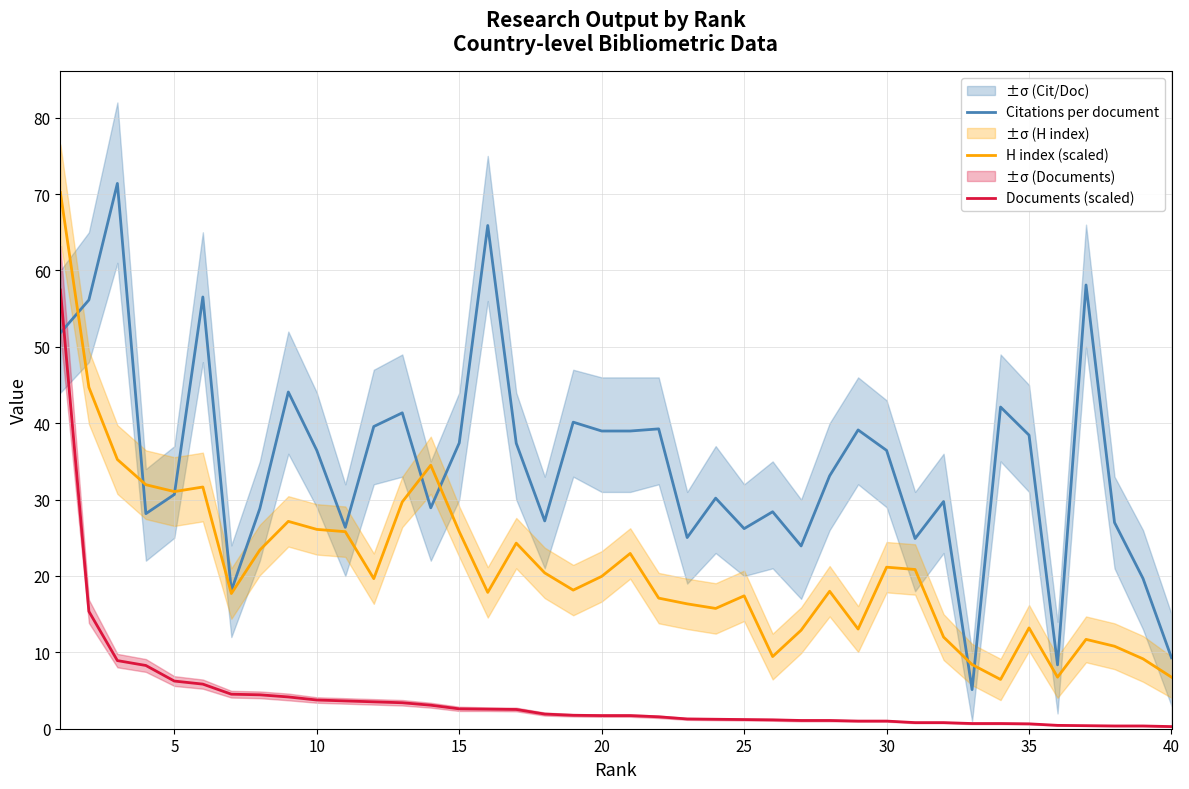

Reading left to right, transcribe all the data shown in this chart.

Citations per document: 51.8	56.1	71.4	28.2	30.7	56.5	18.1	28.8	44.1	36.4	26.4	39.6	41.4	28.9	37.4	65.9	37.4	27.2	40.1	39.0	39.0	39.3	25.0	30.2	26.2	28.4	23.9	33.1	39.1	36.4	24.9	29.8	5.1	42.1	38.4	8.4	58.1	27.0	19.7	9.3
H index (scaled): 70.2	44.7	35.2	31.9	31.0	31.6	17.7	23.4	27.1	26.1	25.8	19.6	29.7	34.5	25.8	17.8	24.3	20.4	18.1	19.9	22.9	17.1	16.3	15.8	17.4	9.4	12.9	18.0	13.0	21.1	20.8	12.0	8.4	6.5	13.2	6.8	11.7	10.8	9.2	6.8
Documents (scaled): 57.4	15.4	8.9	8.3	6.2	5.8	4.5	4.4	4.2	3.8	3.6	3.5	3.4	3.1	2.6	2.6	2.5	1.9	1.8	1.7	1.7	1.6	1.3	1.2	1.2	1.2	1.1	1.1	1.0	1.0	0.8	0.8	0.7	0.7	0.6	0.4	0.4	0.4	0.4	0.3